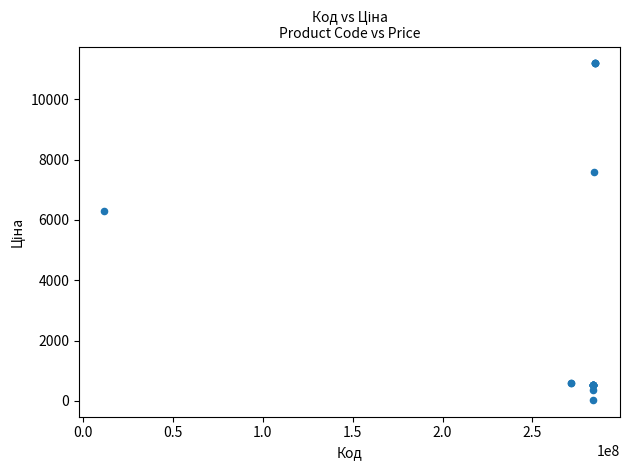

What Y value in the scatter plot is closest to 5610?

6308.8